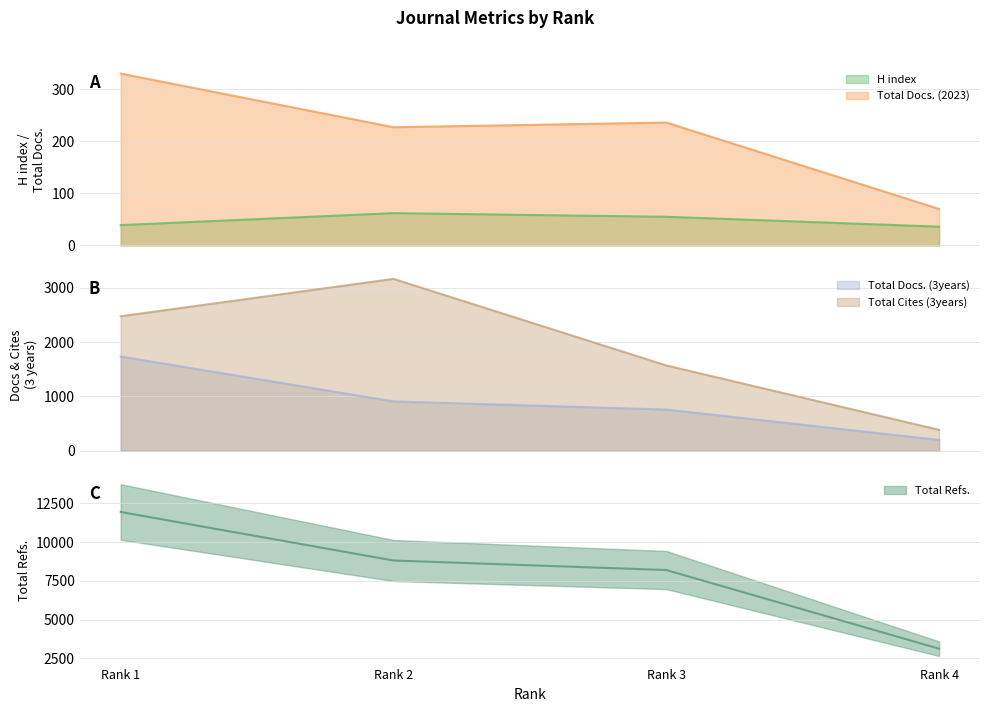

What is the maximum value for Total Docs. (2023)?

330